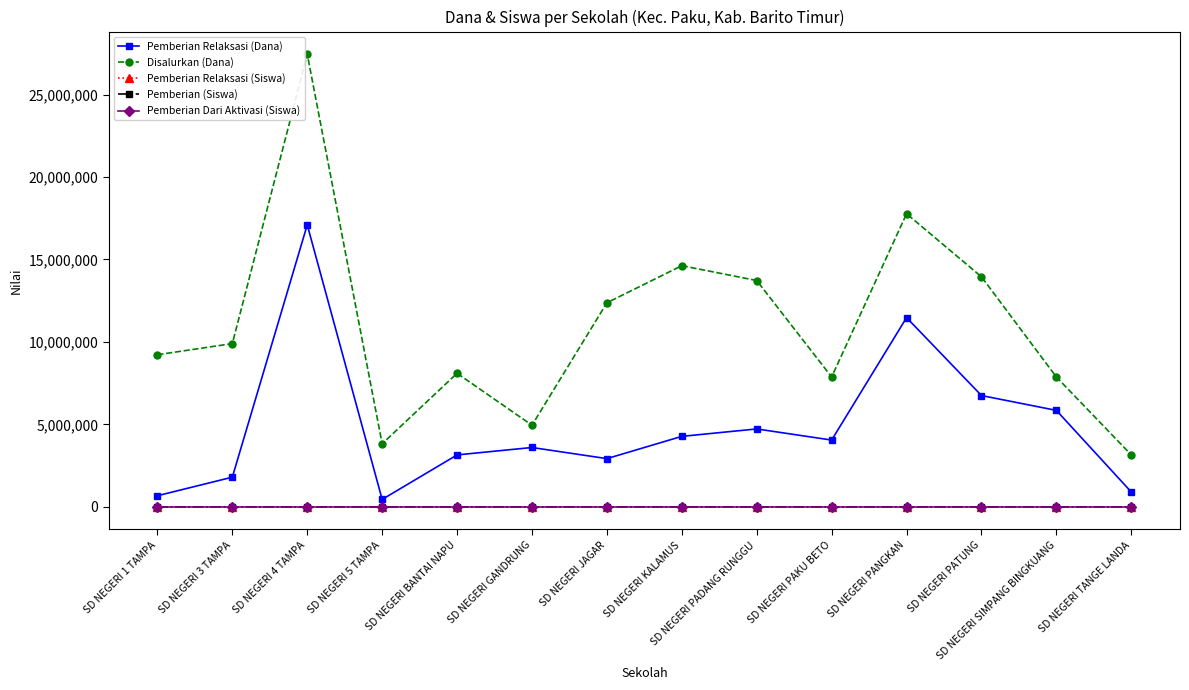

Count the number of categories in the chart.

14